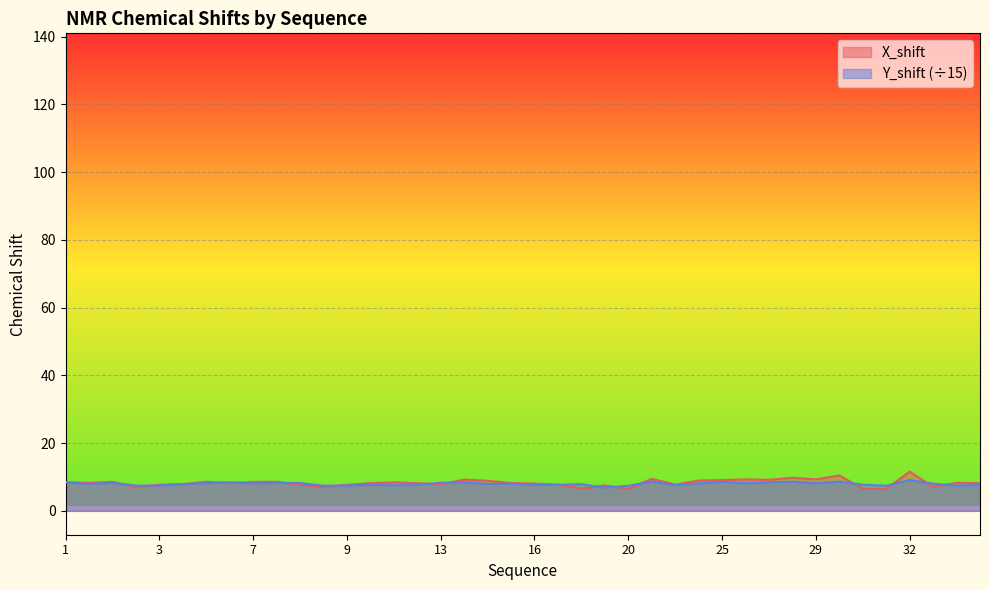

What is the highest value of the X_shift series?

11.6